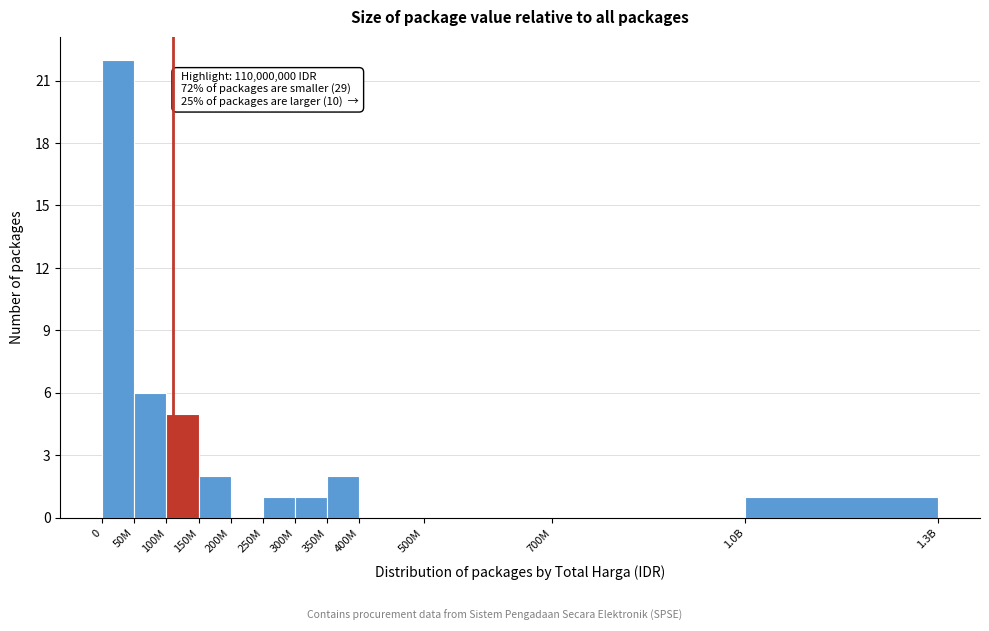

Reading right to left, what are all the values shown in this chart?

1.0B=1	700M=0	500M=0	400M=0	350M=2	300M=1	250M=1	200M=0	150M=2	100M=5	50M=6	0=22